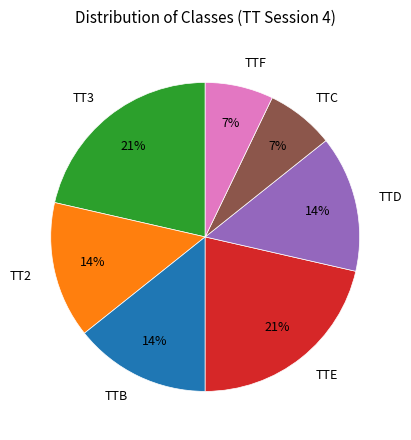

To the nearest percent, what is the difference between the largest and smallest slice percentages?

14%